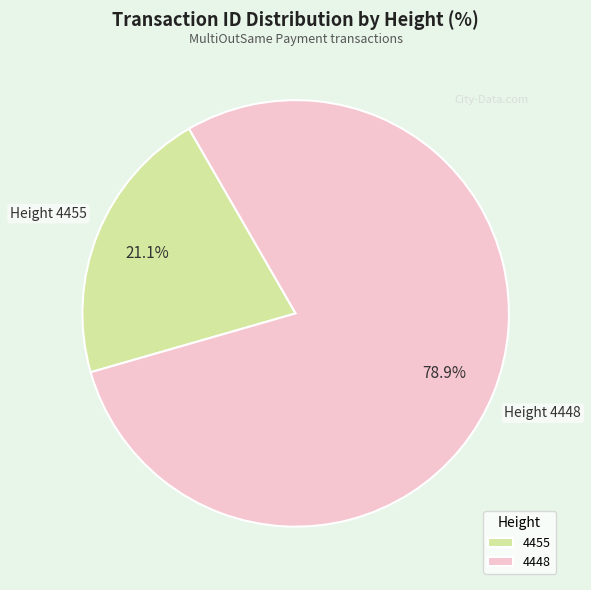

How many segments does this pie chart have?

2